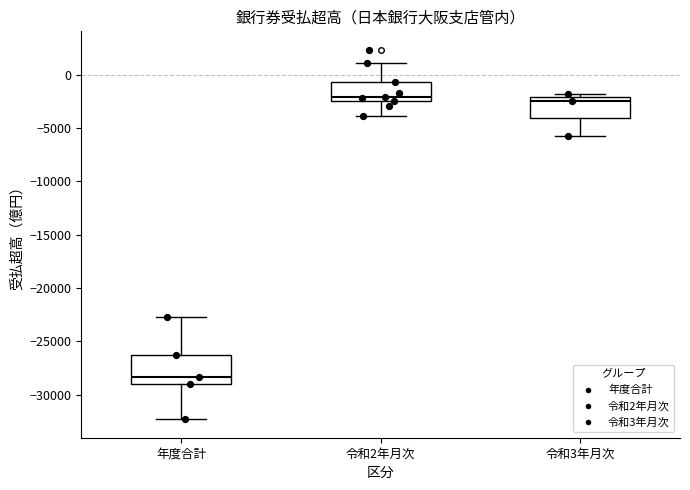

Reading left to right, read every box against the y-axis: the position of its median line, the range the box covers, and the ends of its whiskers. The values are not printed on the chart, so give them approximately, as read against the axis.

年度合計: median -28500, box -29000 to -26500, whiskers -32500 to -22500
令和2年月次: median -2000, box -2500 to -500, whiskers -4000 to 1000
令和3年月次: median -2500, box -4000 to -2000, whiskers -5500 to -2000 (just above the box's upper edge)